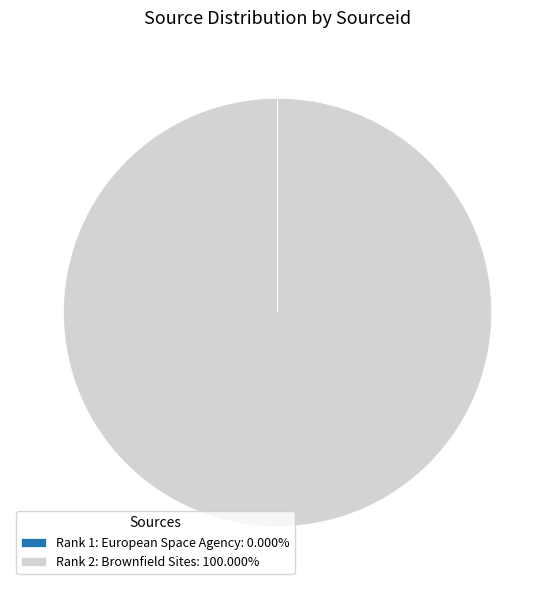

Is Rank 2: Brownfield Sites: 100.000% the majority of the pie?

Yes